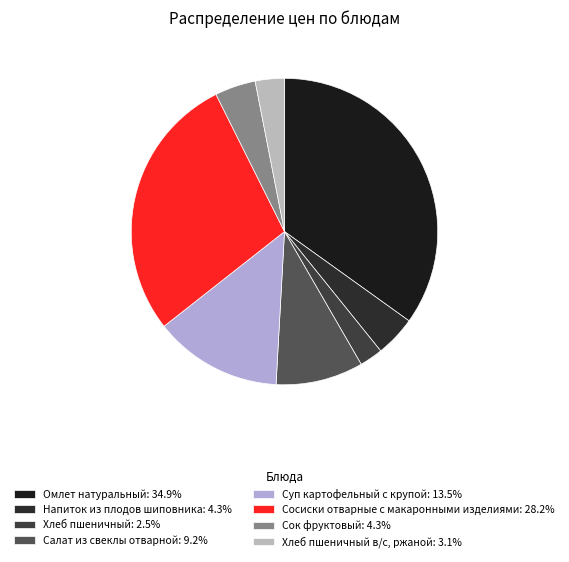

Count the number of slices in the pie.

8